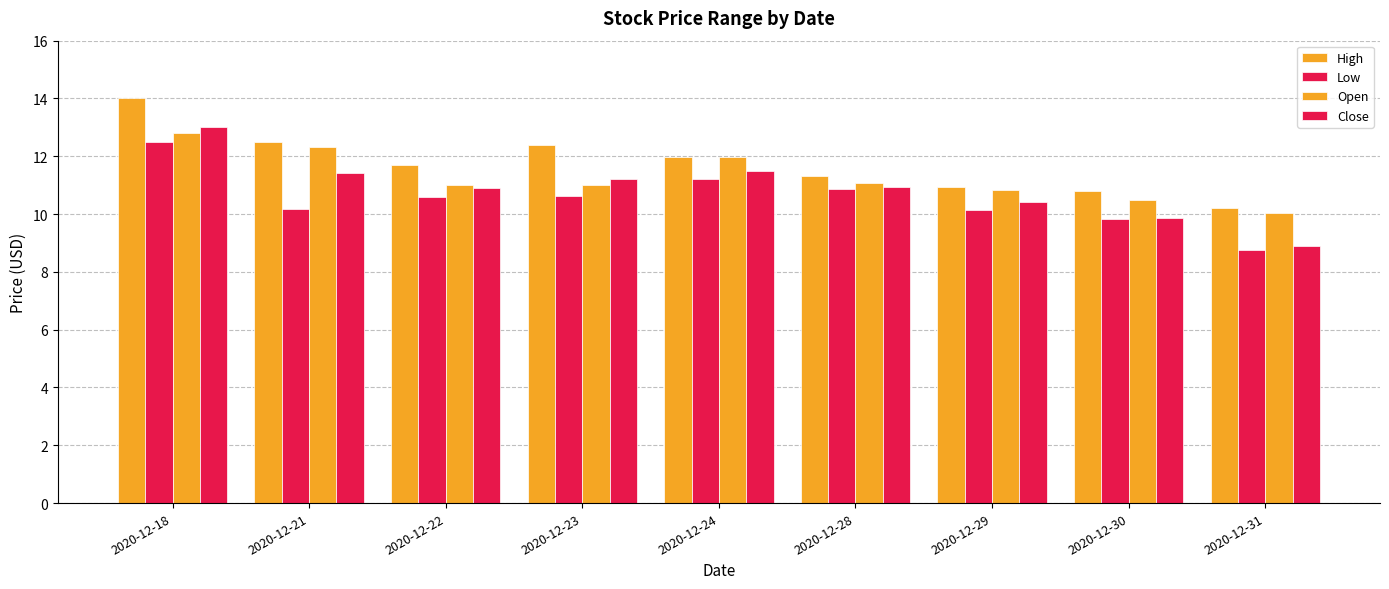

Which series changed the most between 2020-12-22 and 2020-12-28?

High